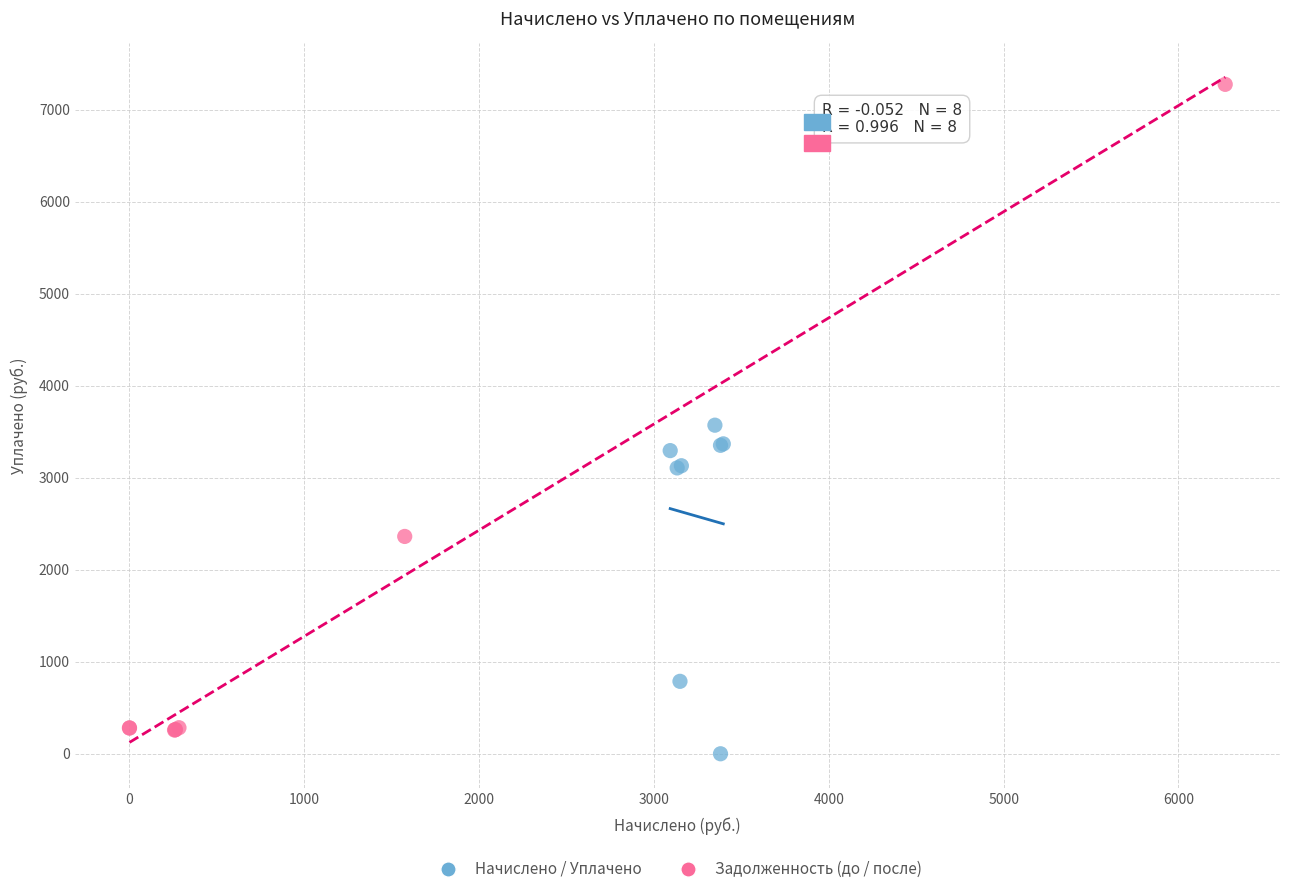

What are all the series names shown in the legend?

Начислено / Уплачено, Задолженность (до / после)